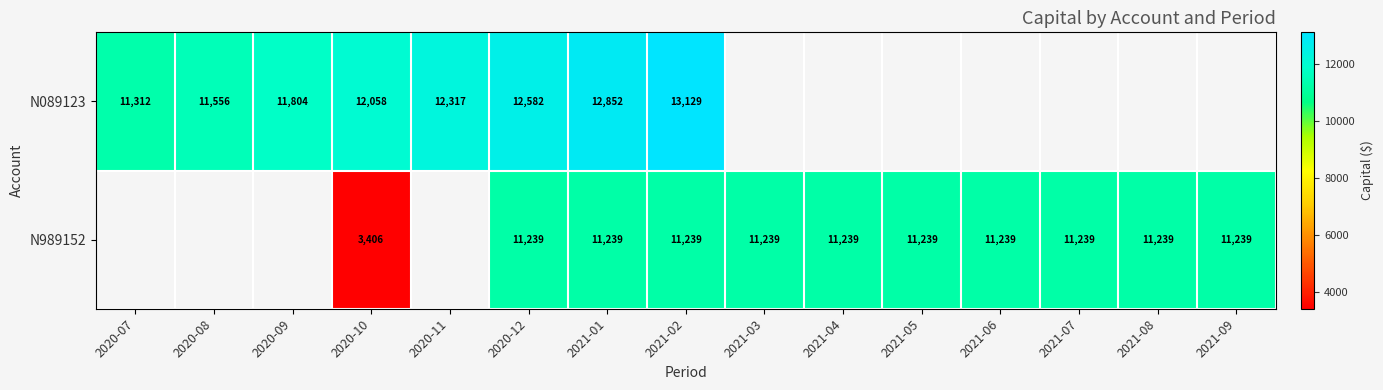

The N089123 series shows 12057.9 at 2020-10. True or false?

True